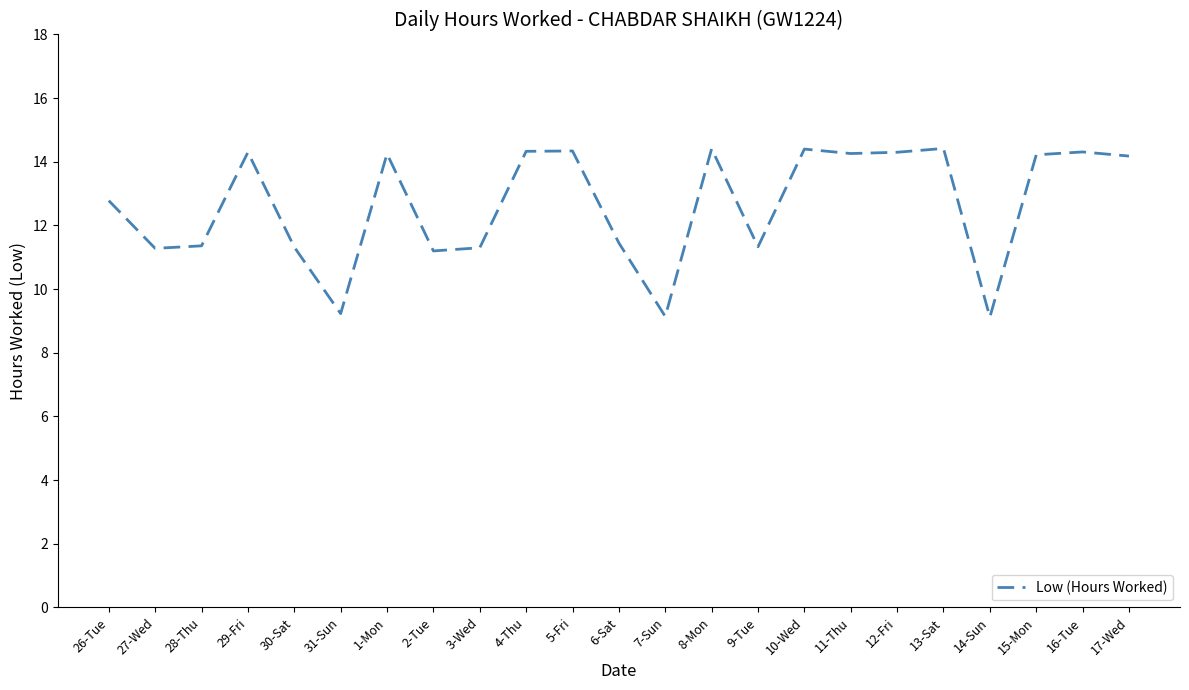

How many lines are shown in the chart?

1